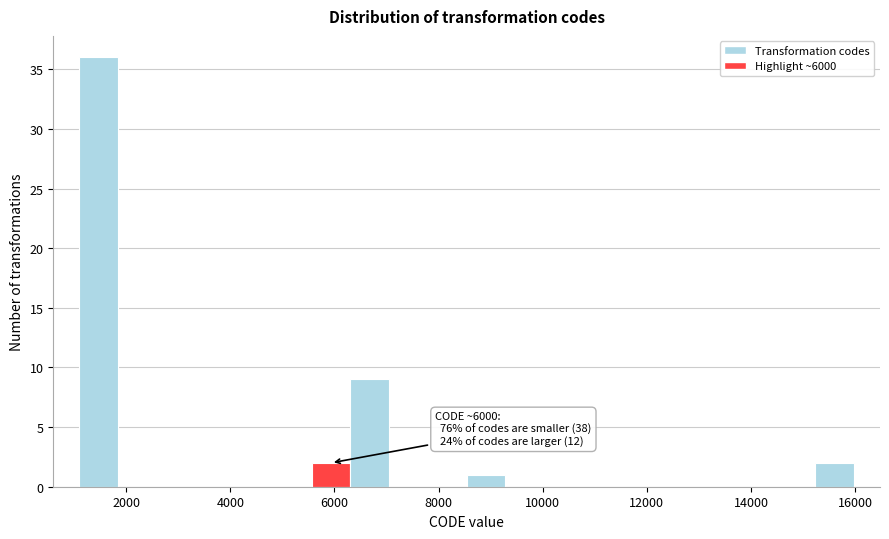

Read against the x-axis, roughly where is the centre of the tallest bar?

1400